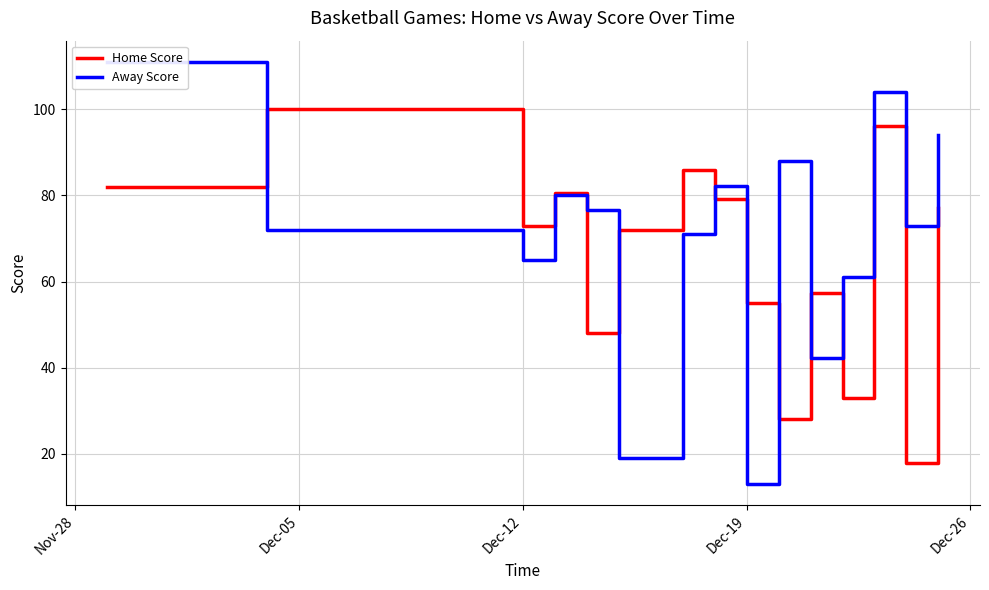

In Home Score, how many points are lower than both neighbors (excluding endpoints)?

5